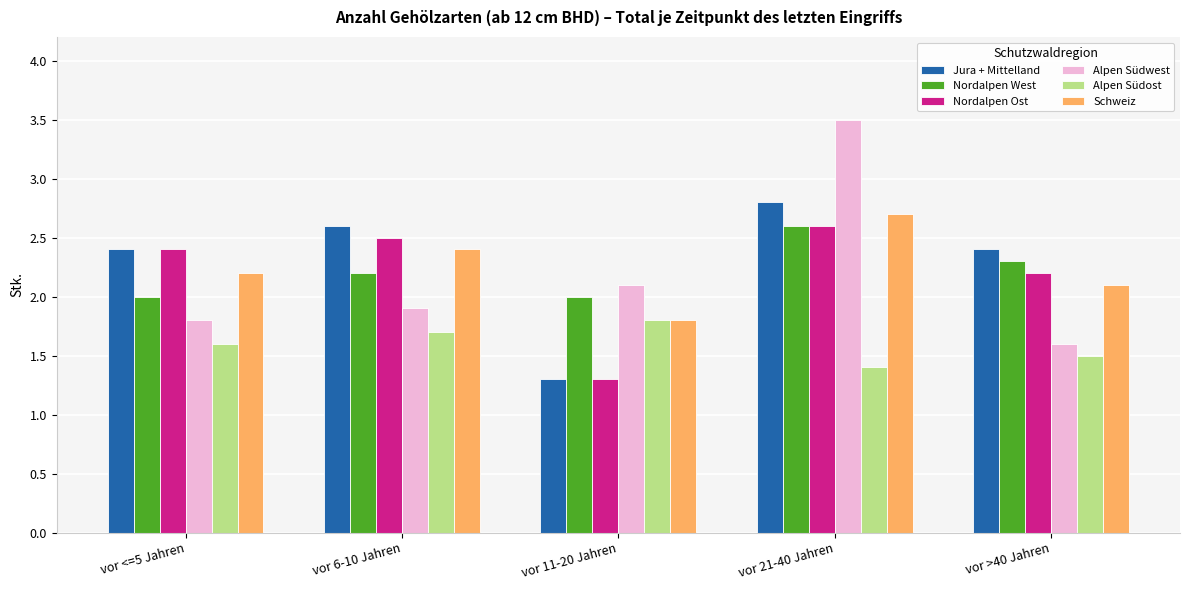

At which category is the sum across all series the highest?

vor 21-40 Jahren